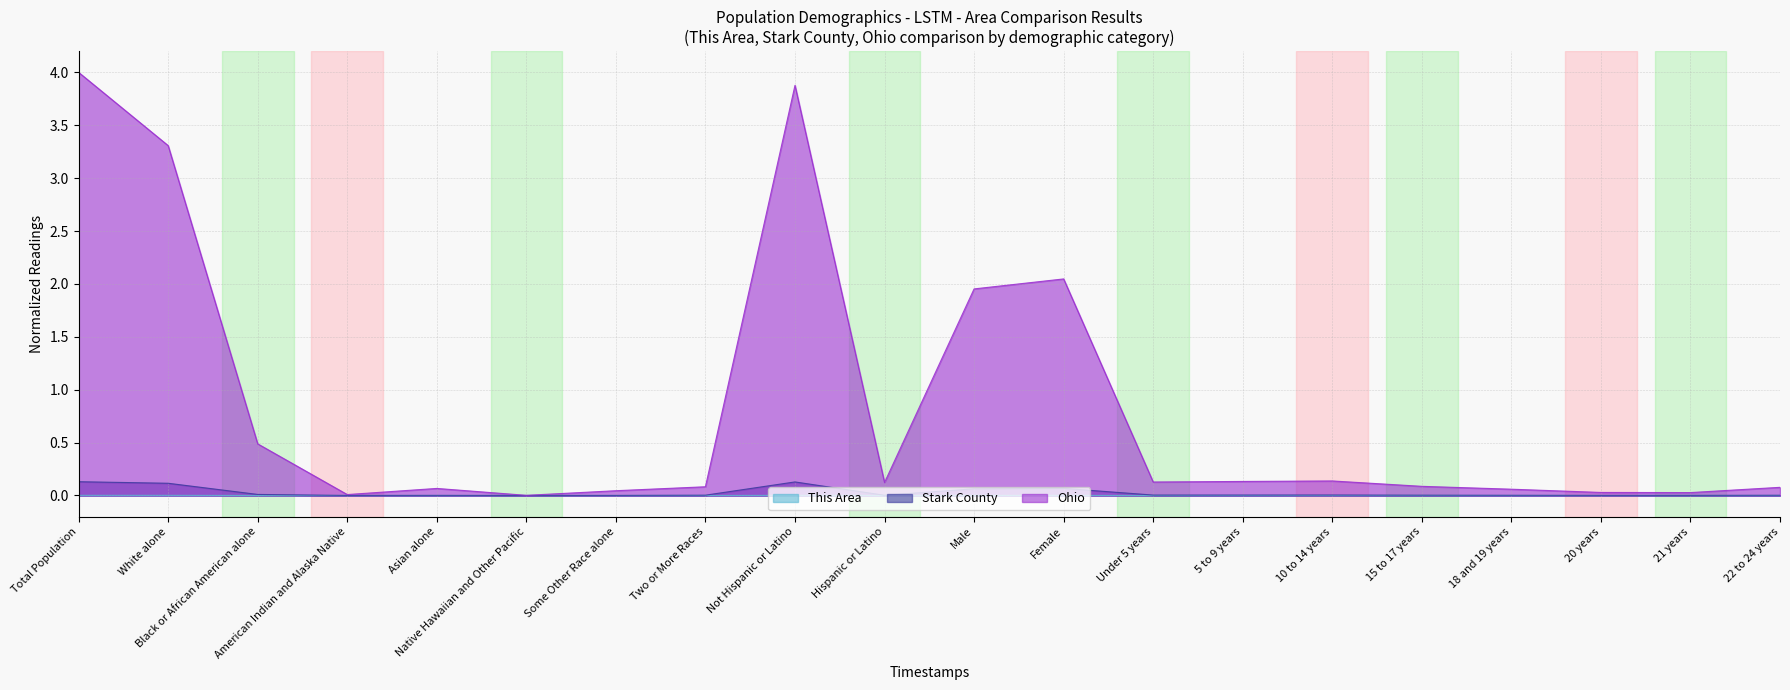

True or false: This Area and Ohio intersect in this chart.

False